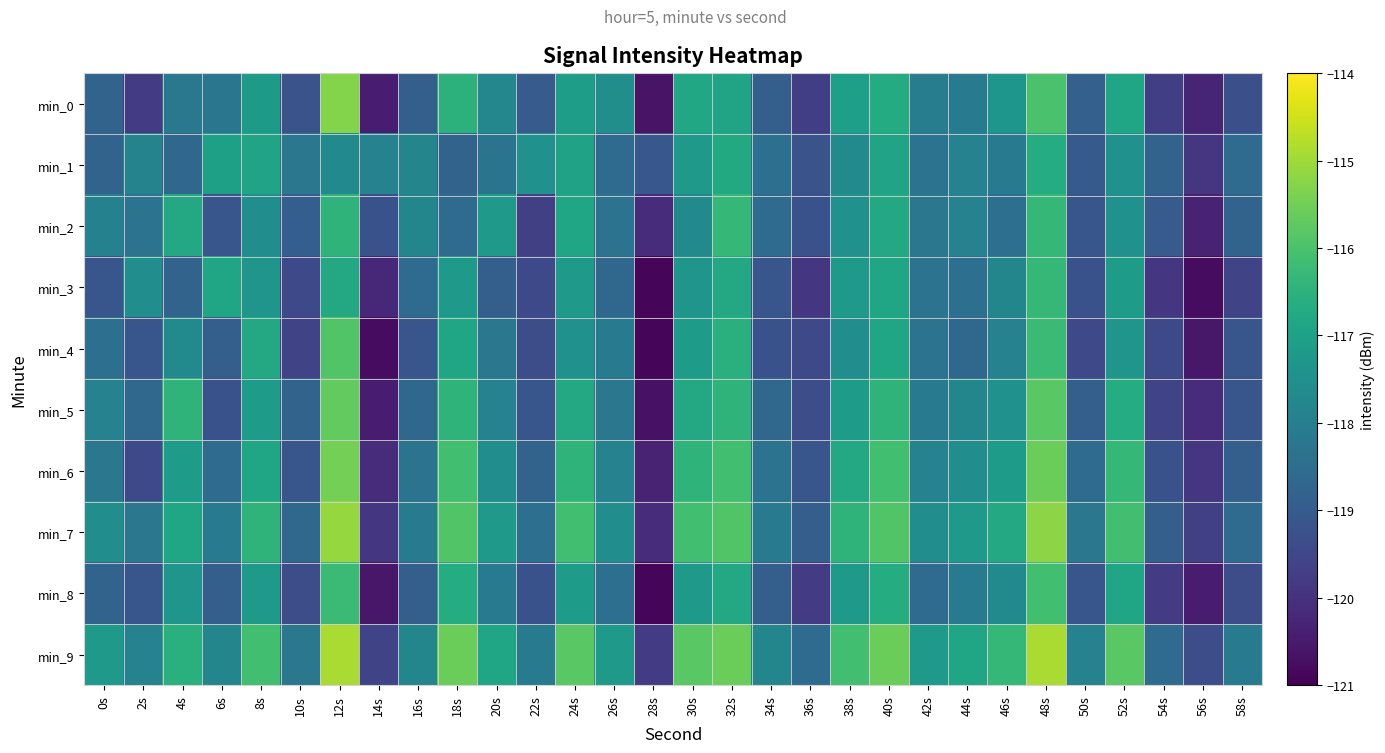

Reading left to right, extract all data points from this chart.

min_0: 0s=-118.8	2s=-119.7	4s=-118.2	6s=-118.2	8s=-117.2	10s=-119.2	12s=-115.3	14s=-120.5	16s=-118.9	18s=-116.5	20s=-117.8	22s=-119.0	24s=-117.1	26s=-117.5	28s=-120.6	30s=-116.8	32s=-116.9	34s=-118.9	36s=-119.7	38s=-117.0	40s=-116.7	42s=-118.1	44s=-118.1	46s=-117.3	48s=-116.0	50s=-118.9	52s=-116.9	54s=-119.7	56s=-120.3	58s=-119.3
min_1: 0s=-118.8	2s=-117.9	4s=-118.6	6s=-117.0	8s=-116.9	10s=-118.2	12s=-117.7	14s=-117.9	16s=-117.8	18s=-118.8	20s=-118.3	22s=-117.5	24s=-117.0	26s=-118.6	28s=-119.1	30s=-117.2	32s=-116.8	34s=-118.4	36s=-119.2	38s=-117.7	40s=-116.9	42s=-118.3	44s=-117.9	46s=-118.1	48s=-116.7	50s=-119.0	52s=-117.5	54s=-118.8	56s=-119.9	58s=-118.5
min_2: 0s=-117.9	2s=-118.3	4s=-116.8	6s=-119.1	8s=-117.6	10s=-118.9	12s=-116.5	14s=-119.2	16s=-117.8	18s=-118.6	20s=-117.2	22s=-119.7	24s=-116.9	26s=-118.3	28s=-120.1	30s=-117.7	32s=-116.3	34s=-118.6	36s=-119.2	38s=-117.5	40s=-116.8	42s=-118.2	44s=-117.9	46s=-118.5	48s=-116.3	50s=-119.1	52s=-117.5	54s=-119.0	56s=-120.3	58s=-118.8
min_3: 0s=-119.1	2s=-117.6	4s=-118.8	6s=-116.9	8s=-117.3	10s=-119.5	12s=-116.8	14s=-120.2	16s=-118.6	18s=-117.2	20s=-118.9	22s=-119.5	24s=-117.2	26s=-118.7	28s=-120.9	30s=-117.3	32s=-116.8	34s=-119.1	36s=-119.9	38s=-117.2	40s=-116.9	42s=-118.3	44s=-118.5	46s=-117.8	48s=-116.3	50s=-119.2	52s=-117.1	54s=-119.9	56s=-120.8	58s=-119.6
min_4: 0s=-118.5	2s=-119.1	4s=-117.7	6s=-118.9	8s=-116.8	10s=-119.6	12s=-115.9	14s=-120.8	16s=-119.1	18s=-116.9	20s=-118.2	22s=-119.3	24s=-117.5	26s=-118.1	28s=-120.9	30s=-117.1	32s=-116.6	34s=-119.2	36s=-119.5	38s=-117.6	40s=-116.9	42s=-118.3	44s=-118.7	46s=-117.9	48s=-116.2	50s=-119.5	52s=-117.3	54s=-119.5	56s=-120.6	58s=-119.1
min_5: 0s=-117.9	2s=-118.7	4s=-116.5	6s=-119.2	8s=-117.1	10s=-118.8	12s=-115.7	14s=-120.5	16s=-118.7	18s=-116.5	20s=-117.9	22s=-119.1	24s=-116.8	26s=-118.2	28s=-120.7	30s=-116.8	32s=-116.5	34s=-118.7	36s=-119.3	38s=-117.1	40s=-116.5	42s=-118.1	44s=-117.8	46s=-117.5	48s=-115.8	50s=-118.9	52s=-116.7	54s=-119.6	56s=-120.1	58s=-119.1
min_6: 0s=-118.2	2s=-119.5	4s=-117.1	6s=-118.6	8s=-116.9	10s=-119.1	12s=-115.5	14s=-120.1	16s=-118.3	18s=-116.1	20s=-117.6	22s=-118.8	24s=-116.5	26s=-117.9	28s=-120.3	30s=-116.5	32s=-116.1	34s=-118.3	36s=-119.1	38s=-116.8	40s=-116.1	42s=-117.9	44s=-117.6	46s=-117.1	48s=-115.6	50s=-118.6	52s=-116.3	54s=-119.2	56s=-119.9	58s=-118.9
min_7: 0s=-117.6	2s=-118.2	4s=-116.9	6s=-118.1	8s=-116.5	10s=-118.7	12s=-115.1	14s=-119.9	16s=-118.1	18s=-115.9	20s=-117.2	22s=-118.5	24s=-116.1	26s=-117.6	28s=-120.1	30s=-116.1	32s=-115.9	34s=-118.1	36s=-118.9	38s=-116.5	40s=-115.9	42s=-117.6	44s=-117.2	46s=-116.8	48s=-115.2	50s=-118.2	52s=-116.1	54s=-118.9	56s=-119.7	58s=-118.6
min_8: 0s=-118.8	2s=-119.1	4s=-117.3	6s=-118.9	8s=-117.2	10s=-119.3	12s=-116.2	14s=-120.6	16s=-118.9	18s=-116.7	20s=-118.1	22s=-119.2	24s=-117.1	26s=-118.5	28s=-120.9	30s=-117.2	32s=-116.8	34s=-118.9	36s=-119.8	38s=-117.2	40s=-116.7	42s=-118.6	44s=-118.1	46s=-117.7	48s=-116.1	50s=-119.1	52s=-116.9	54s=-119.8	56s=-120.5	58s=-119.3
min_9: 0s=-117.2	2s=-117.9	4s=-116.6	6s=-117.8	8s=-116.1	10s=-118.2	12s=-114.9	14s=-119.6	16s=-117.8	18s=-115.6	20s=-116.9	22s=-118.1	24s=-115.8	26s=-117.2	28s=-119.8	30s=-115.8	32s=-115.6	34s=-117.8	36s=-118.6	38s=-116.1	40s=-115.6	42s=-117.2	44s=-116.9	46s=-116.3	48s=-114.9	50s=-117.9	52s=-115.8	54s=-118.6	56s=-119.3	58s=-118.1